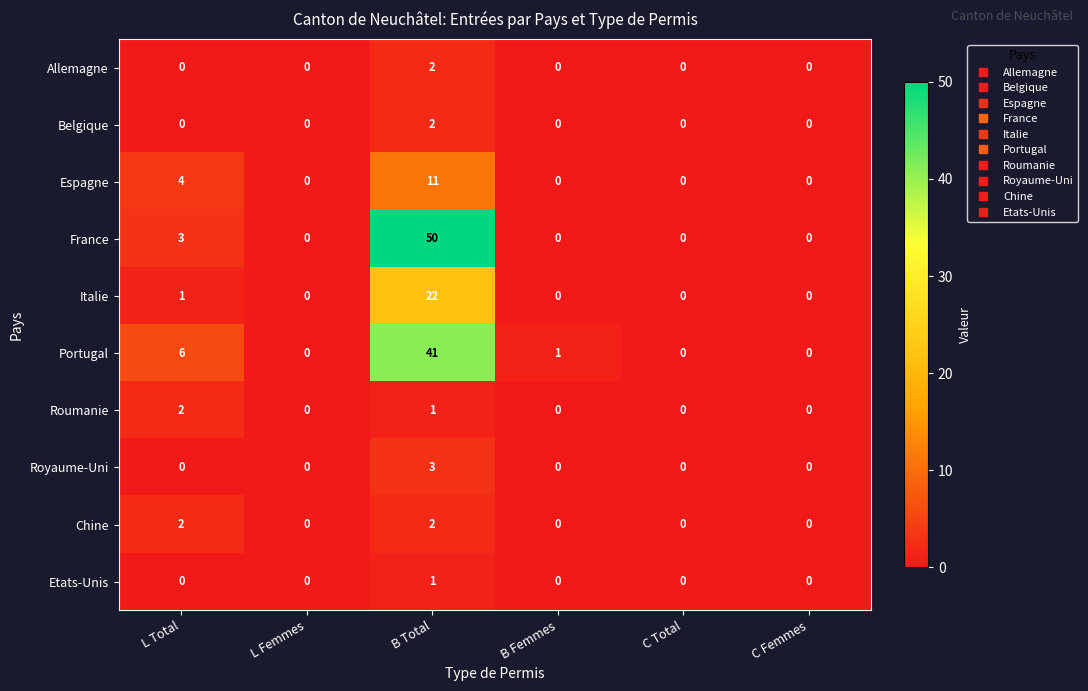

Which series has the largest total across all categories?

France